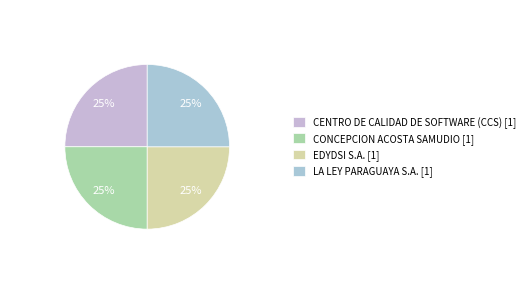

To the nearest percent, what is the difference between the largest and smallest slice percentages?

0%